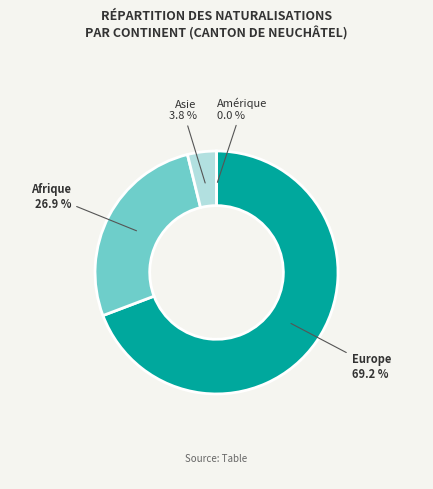

What is the total percentage of Europe and Afrique?

96.2%